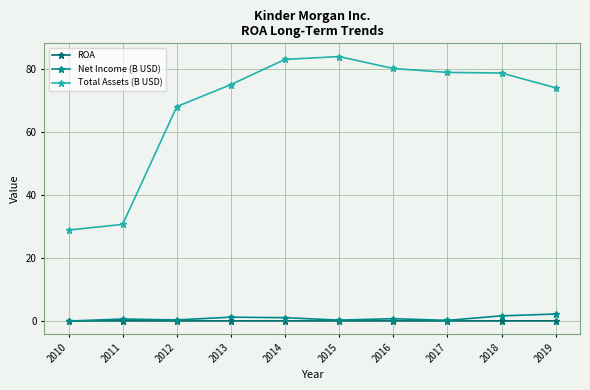

What is the difference between the maximum and minimum values in the Total Assets (B USD) series?

55.2